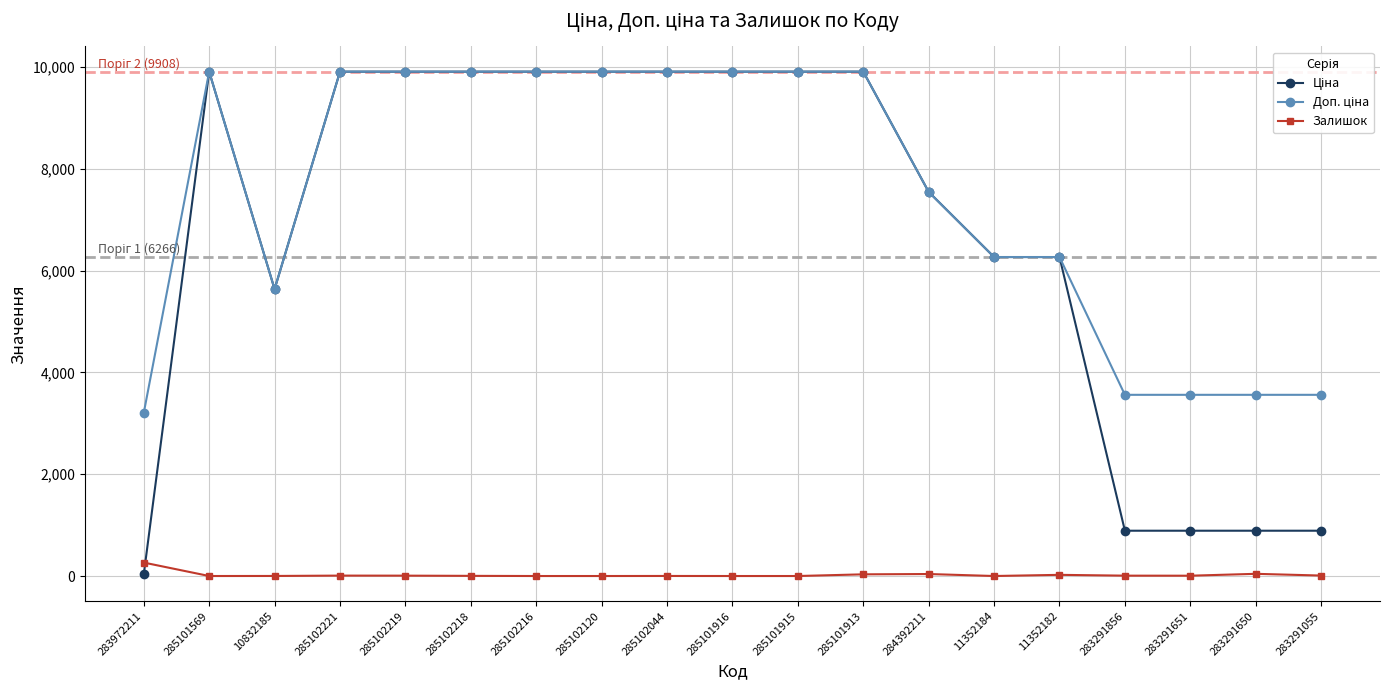

What is the difference between the maximum and minimum values in the Залишок series?

264.0